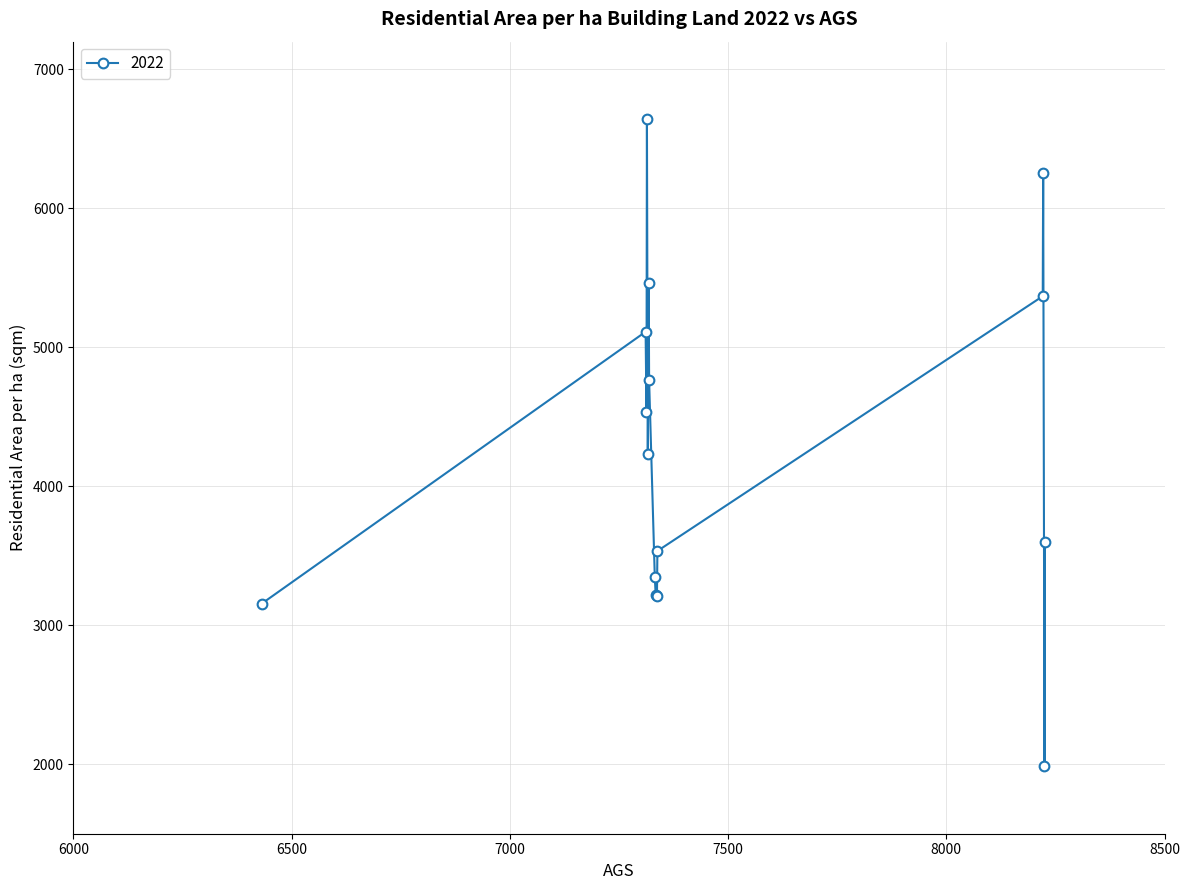

What is the smallest value displayed?

1986.1